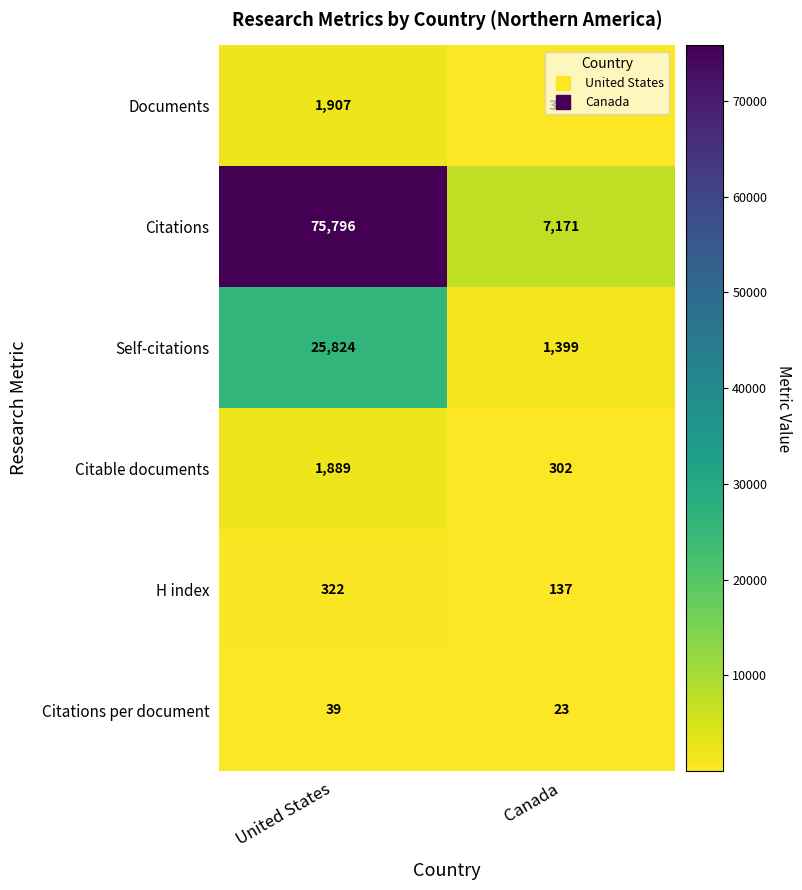

What is the difference between the highest and lowest values at United States?

75757